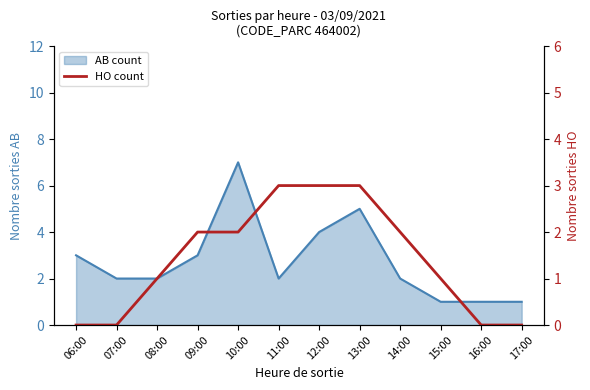

Rank the categories by value from highest to lowest.

11:00, 12:00, 13:00, 09:00, 10:00, 14:00, 08:00, 15:00, 06:00, 07:00, 16:00, 17:00